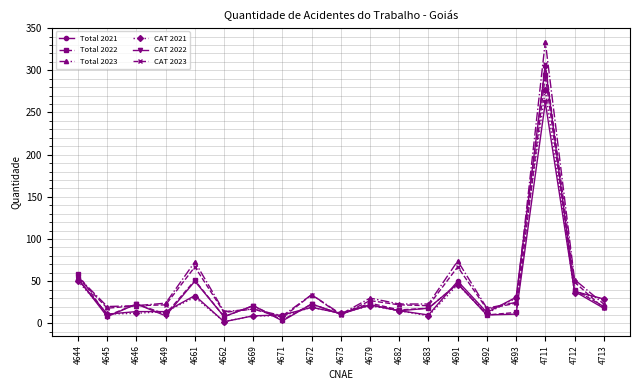

Which series changed the most between 4712 and 4713?

CAT 2023